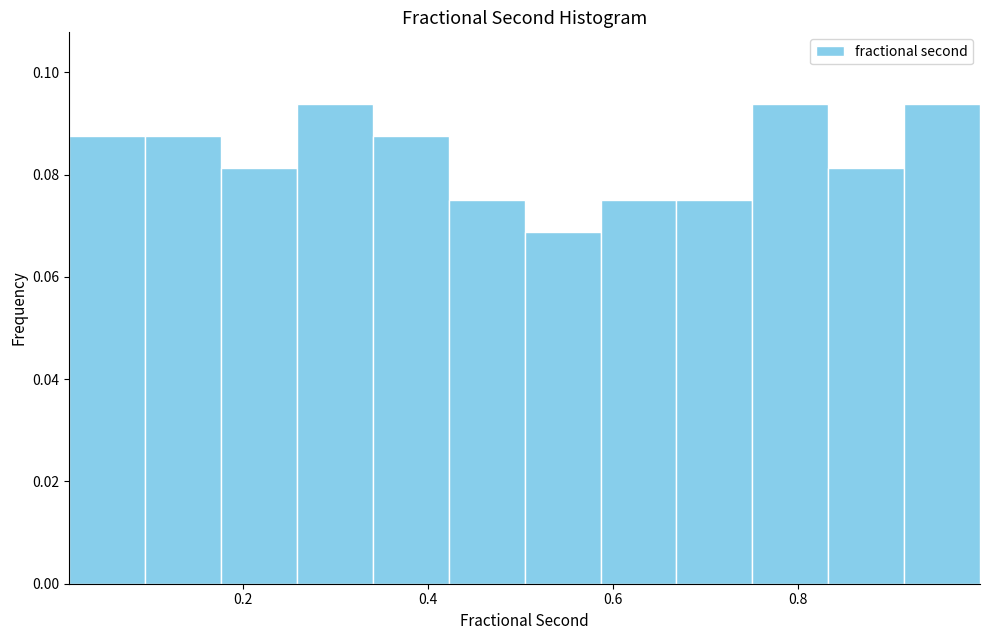

What is the height of the bar covering 0.42 to 0.50 on the x-axis? Neither the bar edges nor the heights are printed on the chart, so give them approximately, as read against the axes.

0.076